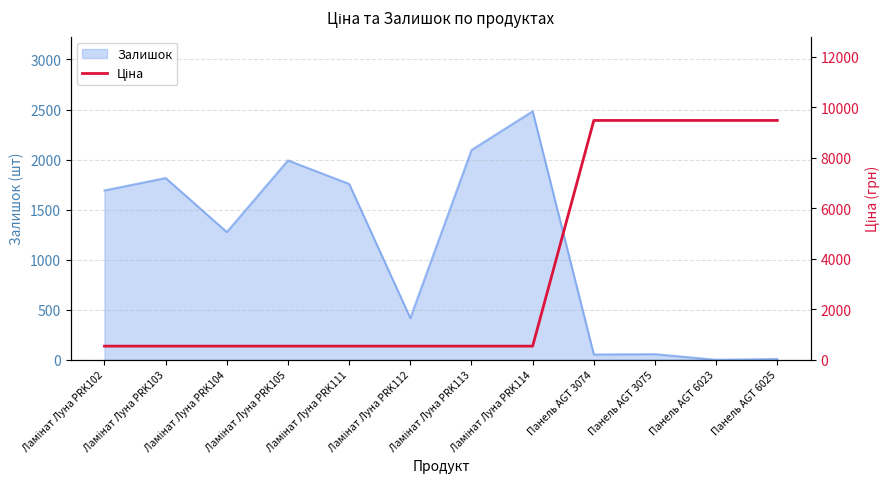

Which label corresponds to the smallest value in the chart?

Ламінат Луна PRK102